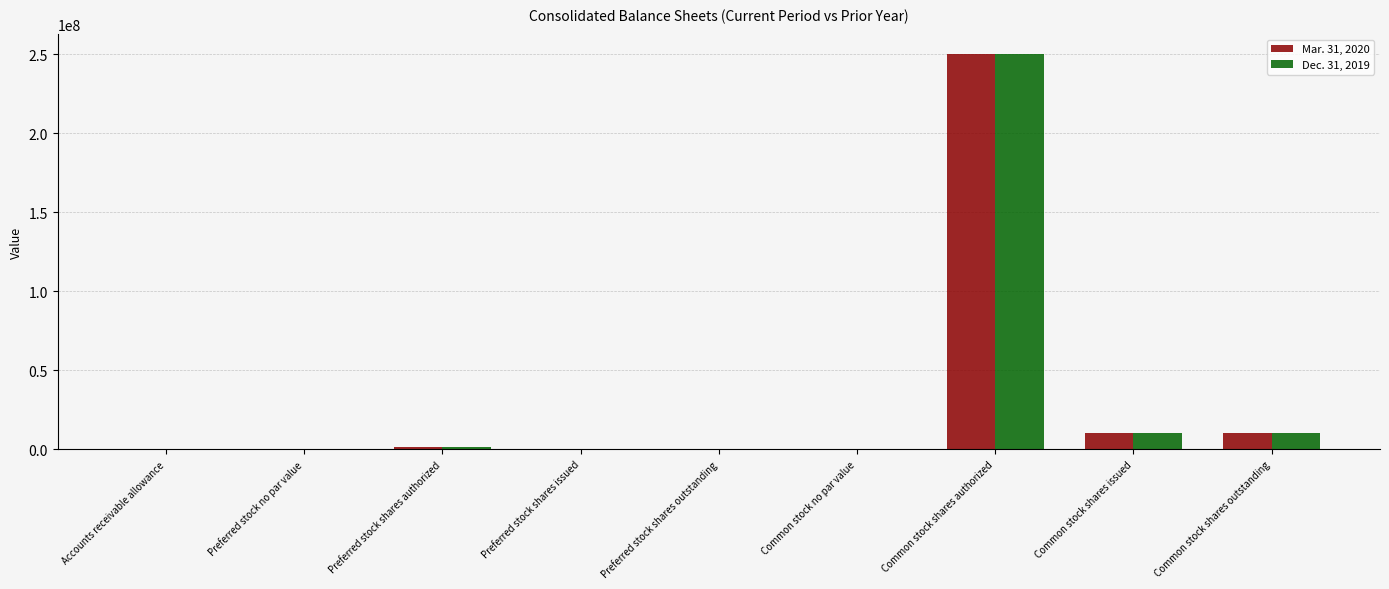

At which category is the sum across all series the highest?

Common stock shares authorized